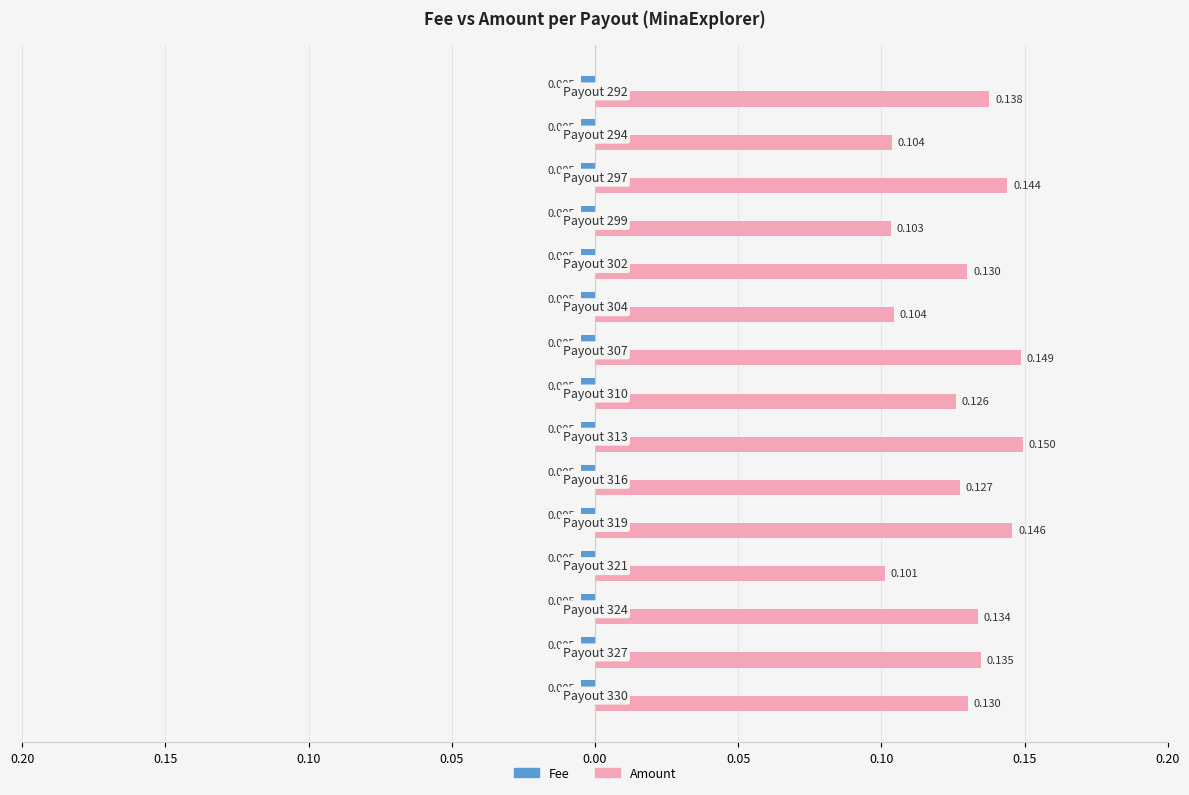

What are all the series names shown in the legend?

Fee, Amount